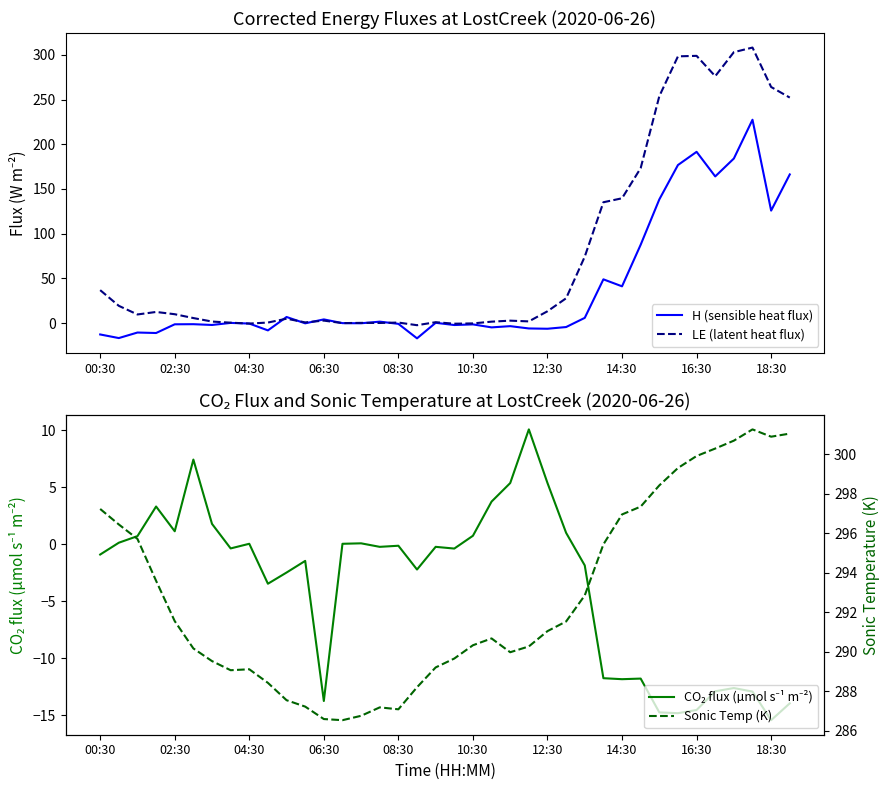

Is it true that Sonic Temp (K) equals 291.5 at 25?

True